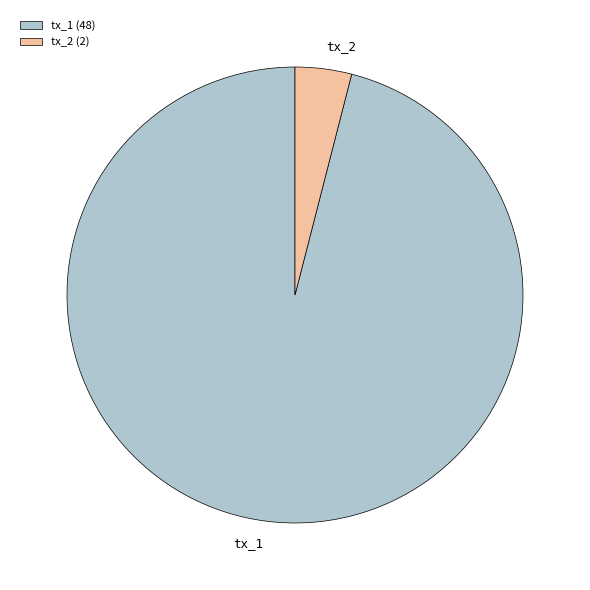

How many segments does this pie chart have?

2